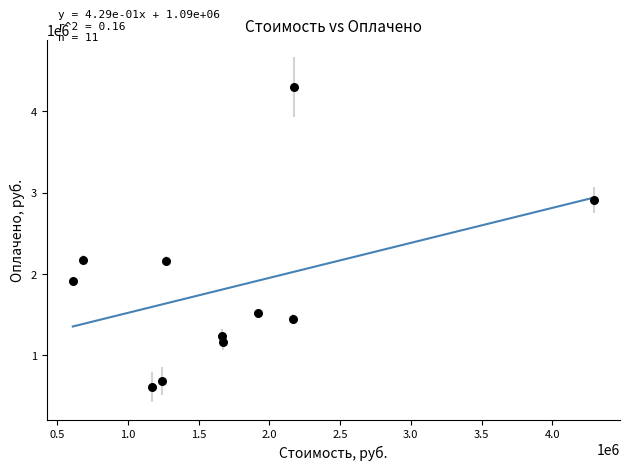

What is the range of Y values (max minus min)?

3685941.9